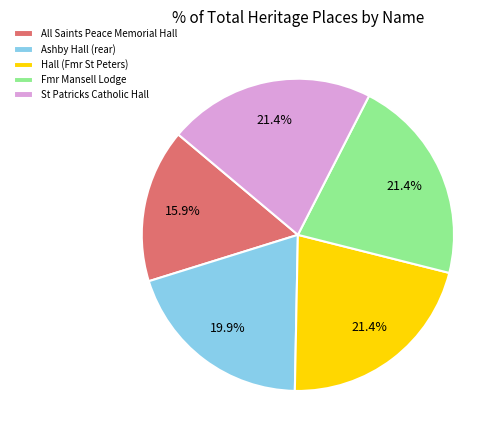

What percentage is the Fmr Mansell Lodge slice, to the nearest percent?

21%